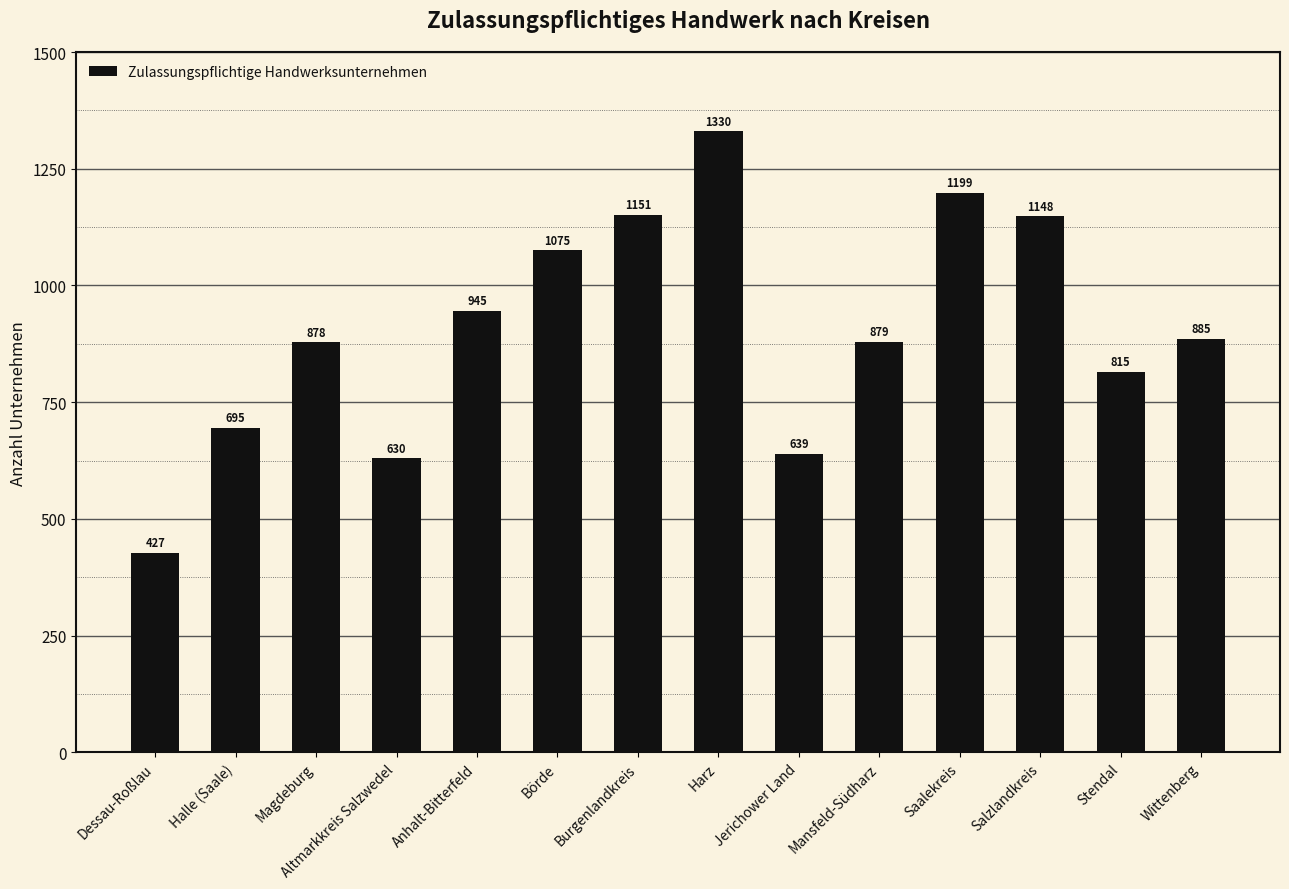

Reading left to right, list all the values displayed in this chart.

Dessau-Roßlau=427	Halle (Saale)=695	Magdeburg=878	Altmarkkreis Salzwedel=630	Anhalt-Bitterfeld=945	Börde=1075	Burgenlandkreis=1151	Harz=1330	Jerichower Land=639	Mansfeld-Südharz=879	Saalekreis=1199	Salzlandkreis=1148	Stendal=815	Wittenberg=885